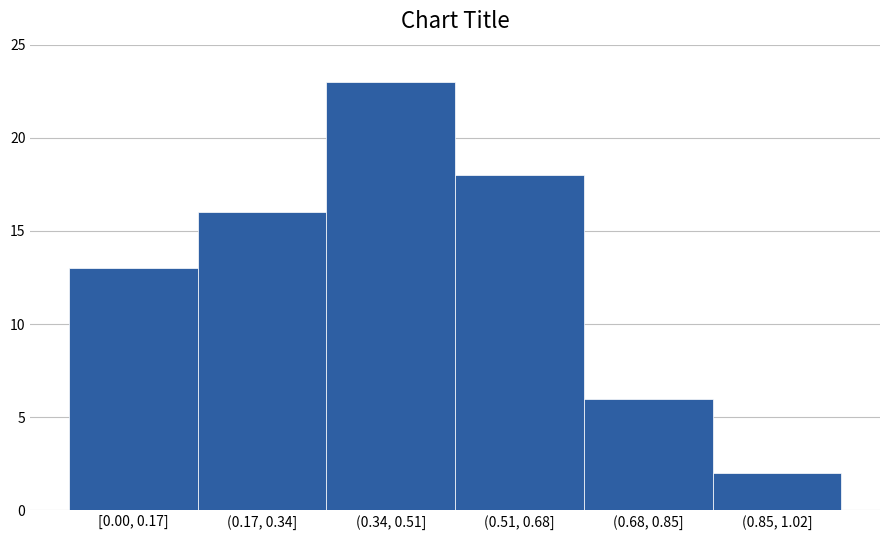

Reading right to left, transcribe all the data shown in this chart.

(0.85, 1.02]=2	(0.68, 0.85]=6	(0.51, 0.68]=18	(0.34, 0.51]=23	(0.17, 0.34]=16	[0.00, 0.17]=13